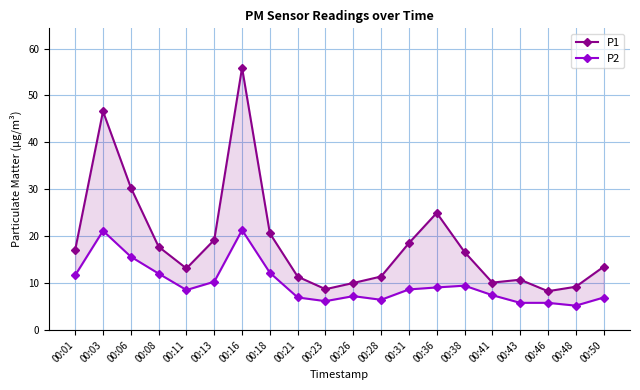

Which series has the widest spread of values?

P1